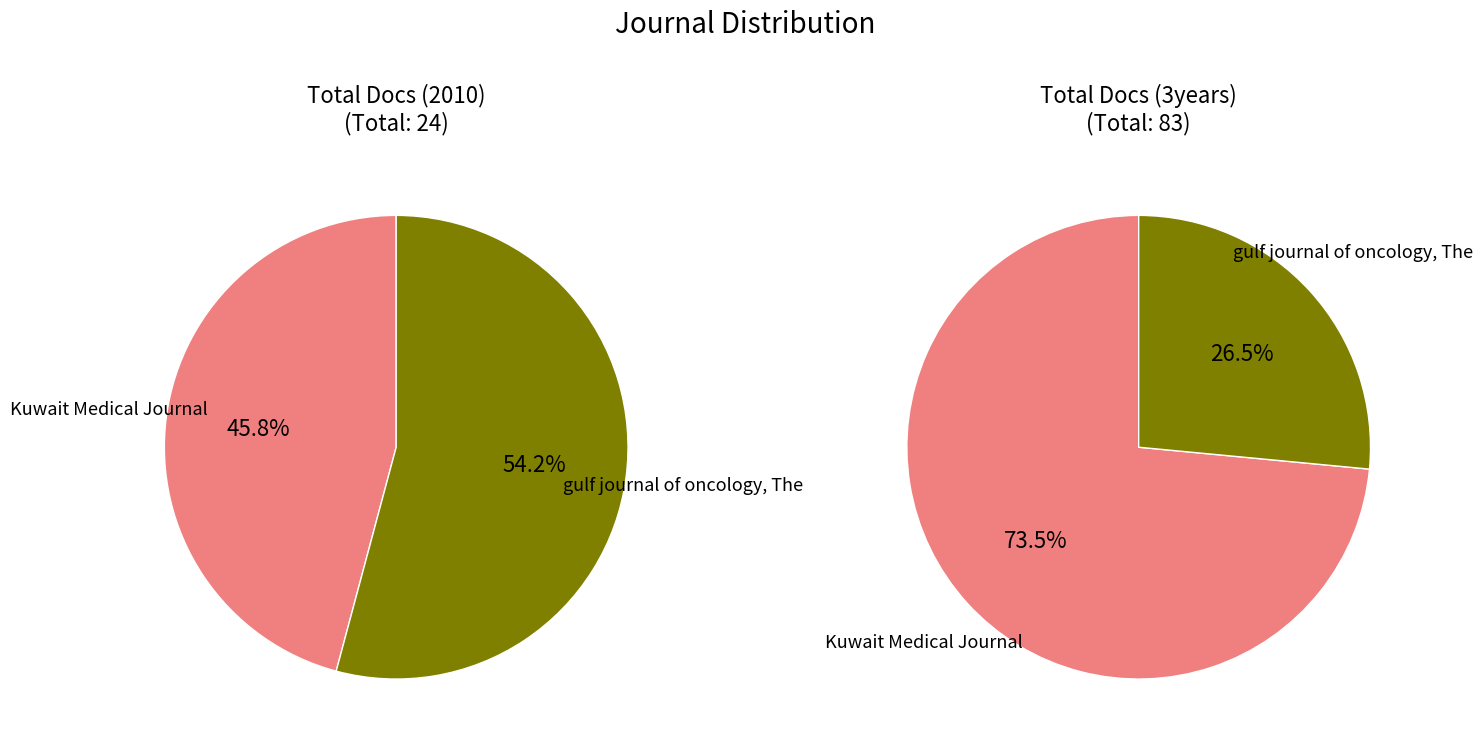

Which slice represents more than half of the pie?

gulf journal of oncology, The